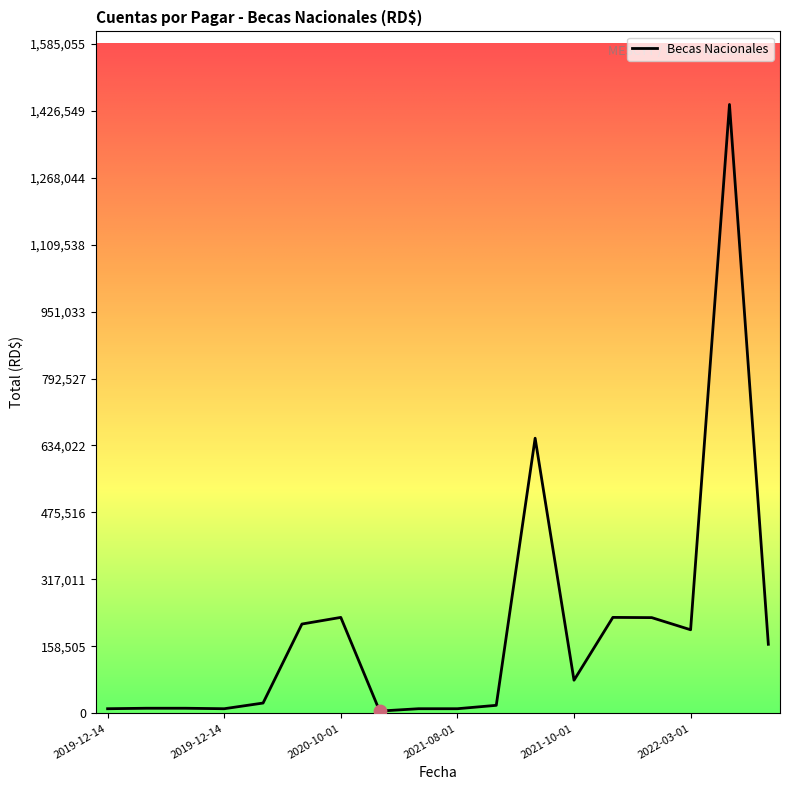

What is the maximum value shown in the chart?

1440959.4